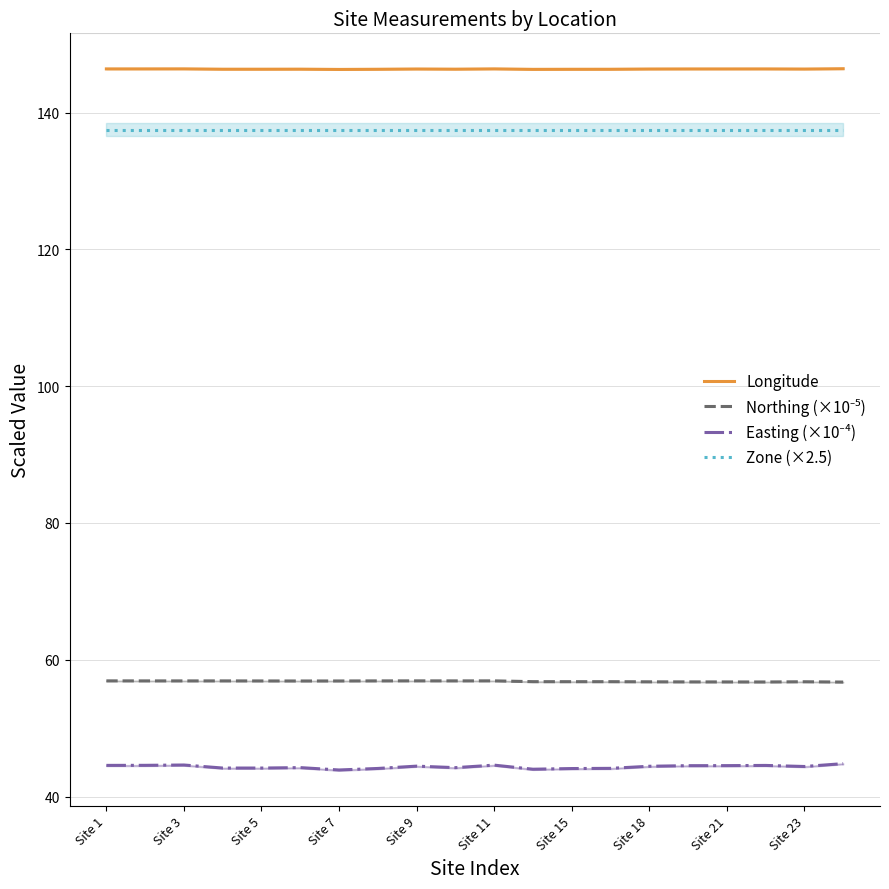

True or false: Easting (×10⁻⁴) and Zone (×2.5) cross at least once.

False